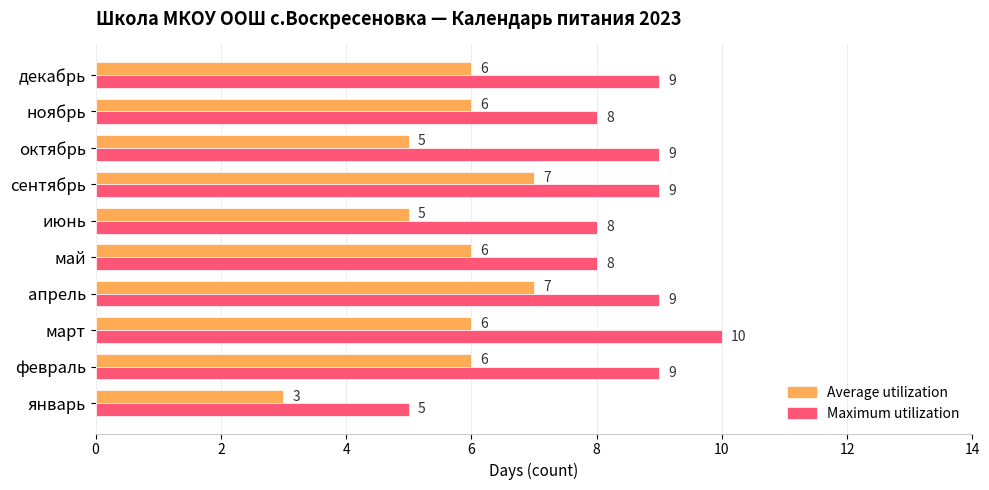

What is the minimum value for Maximum utilization?

5